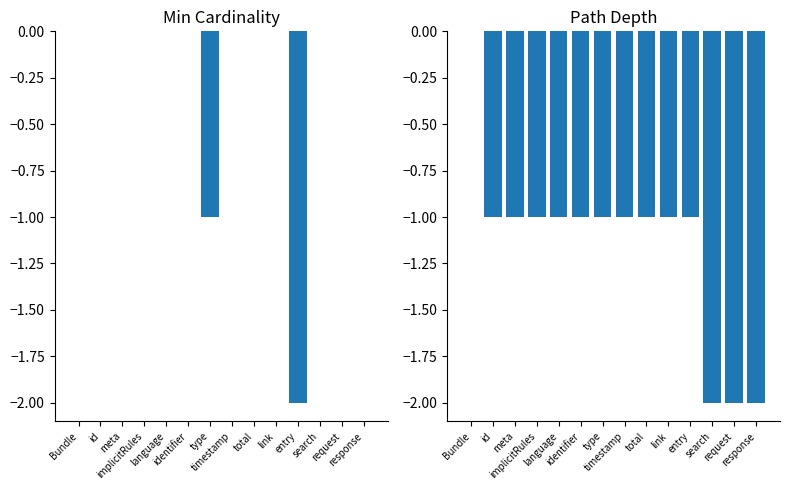

Reading right to left, transcribe all the data shown in this chart.

Min: 0	0	0	-2	0	0	0	-1	0	0	0	0	0	0
Depth: -2	-2	-2	-1	-1	-1	-1	-1	-1	-1	-1	-1	-1	0